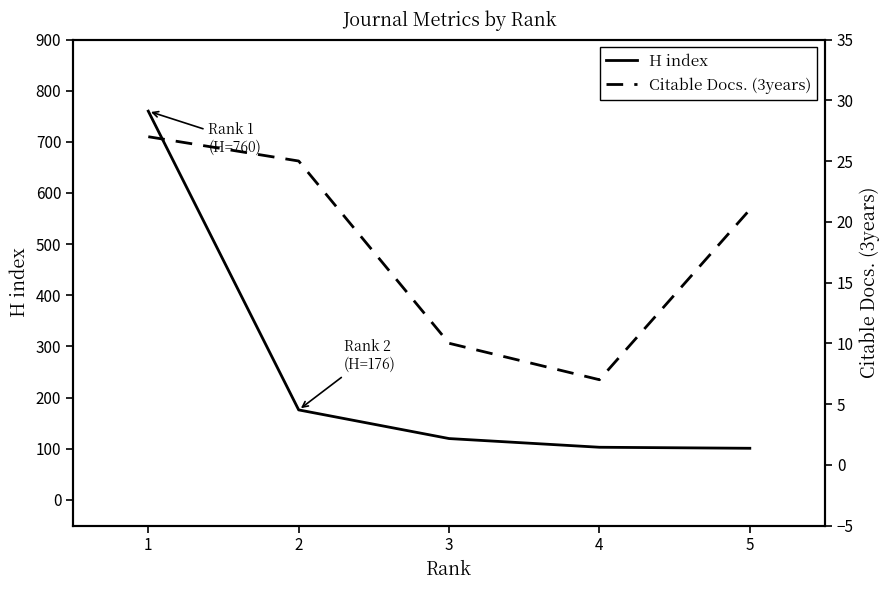

The value of H index at 4 is 32. True or false?

False